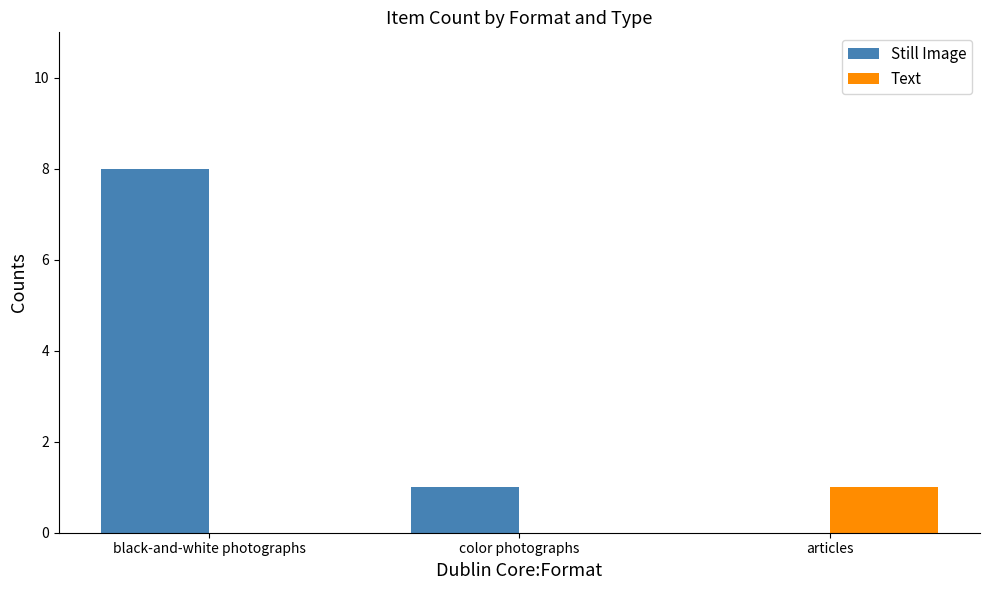

Count the number of categories in the chart.

3